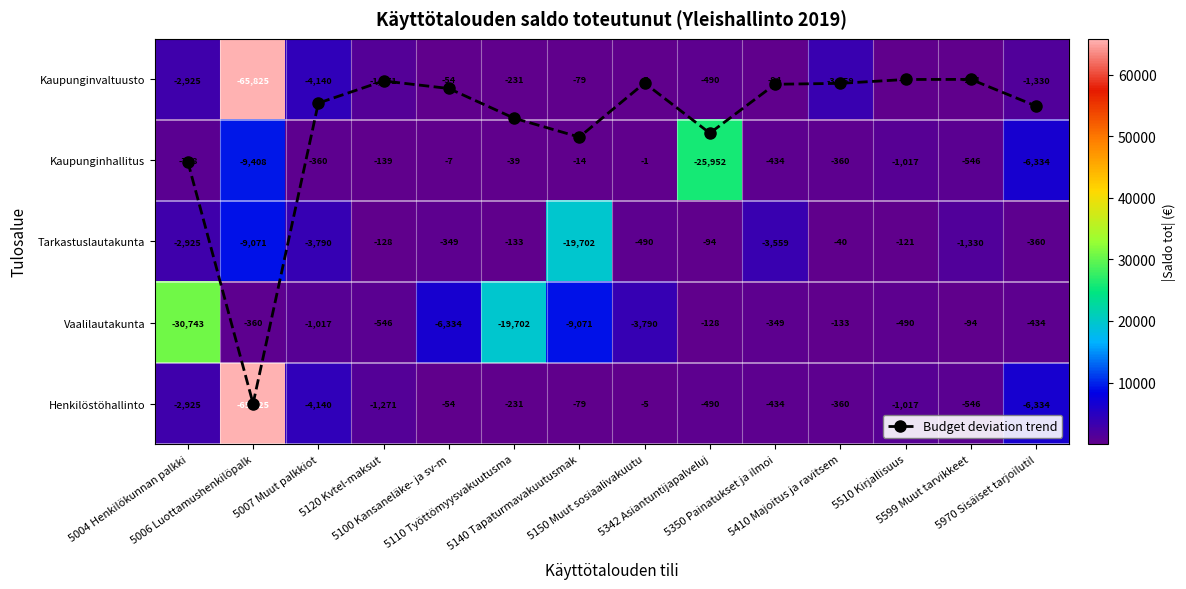

Count the number of categories in the chart.

14